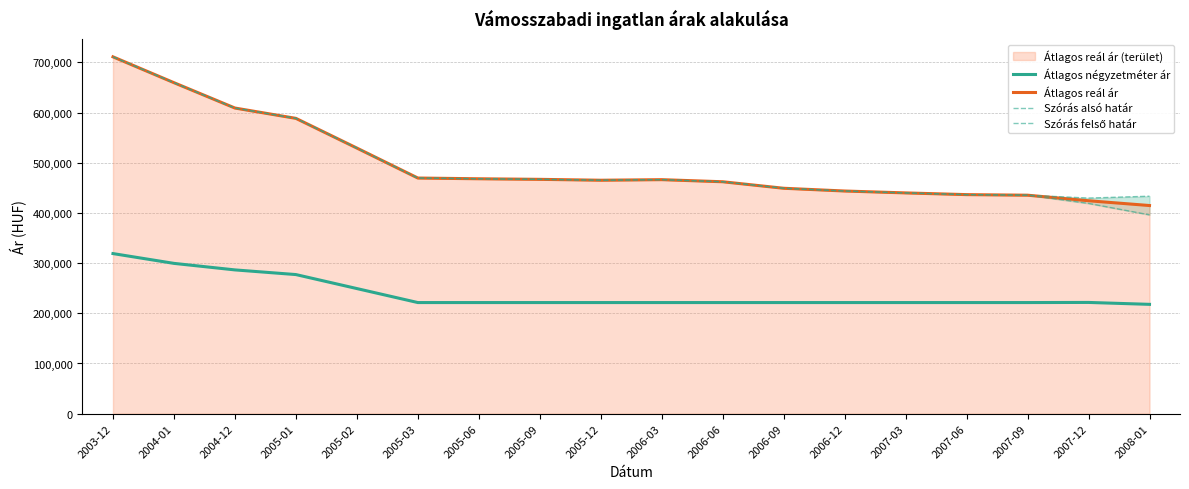

How many lines are shown in the chart?

4